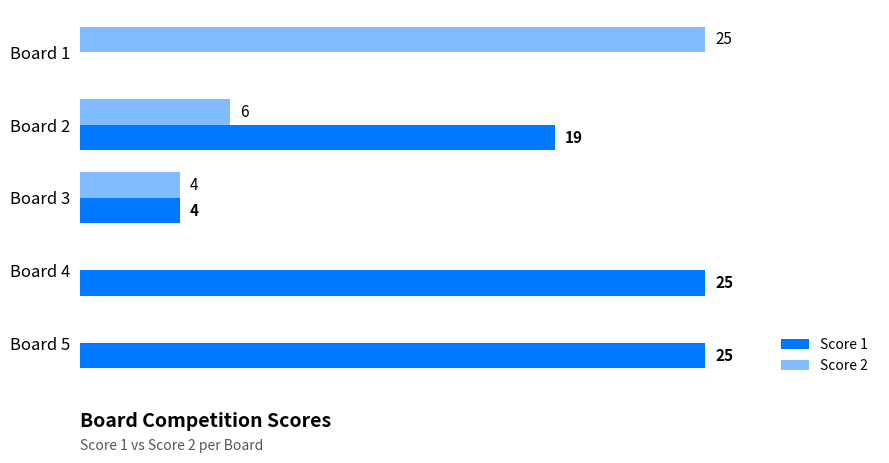

What are all the series names shown in the legend?

Score 1, Score 2